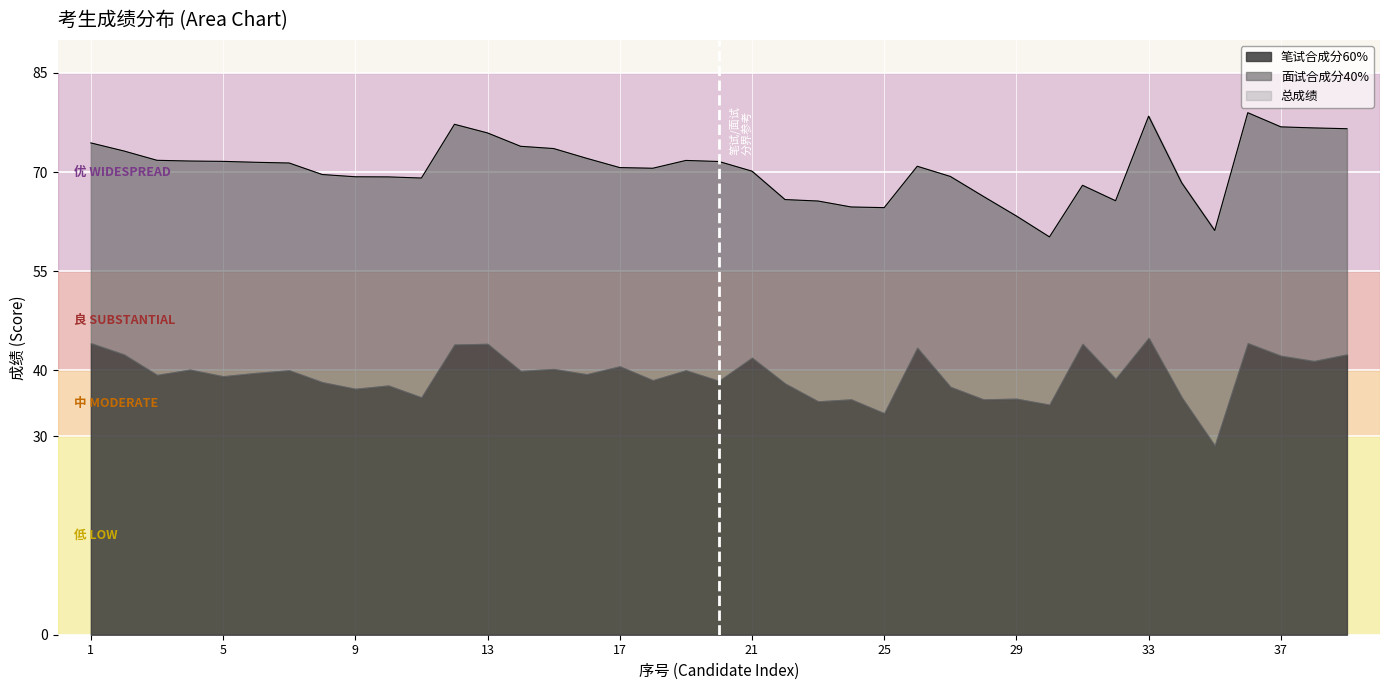

Where does the 笔试合成分60% series first go above 39?

1